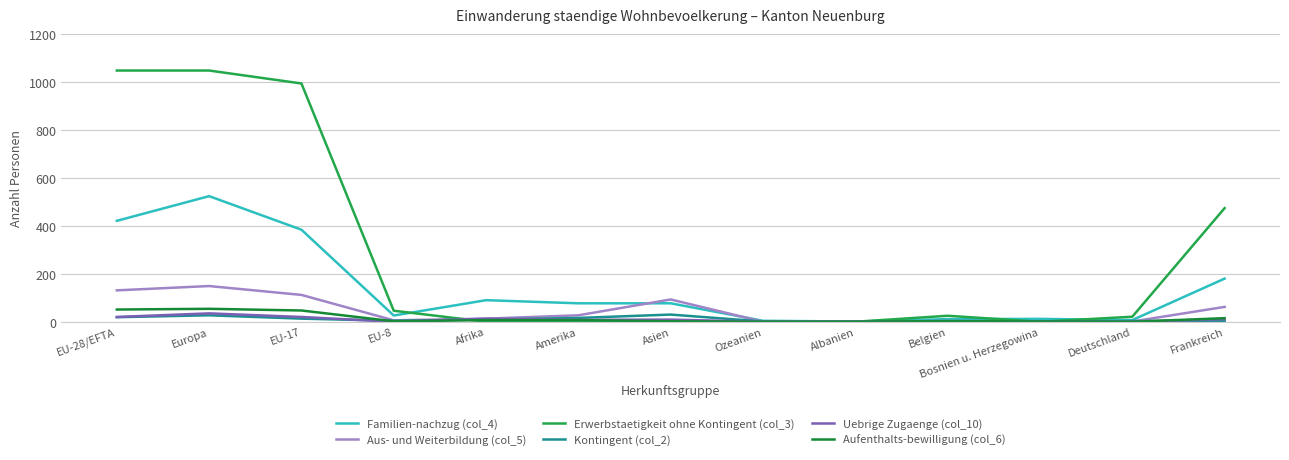

What is the difference between the maximum and minimum values in the Aufenthalts-bewilligung (col_6) series?

54